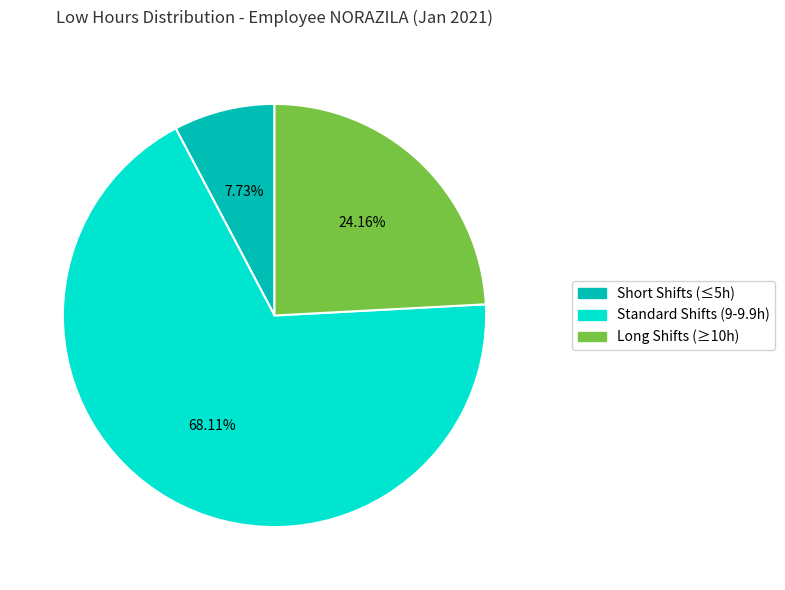

To the nearest percent, what is the average slice percentage?

33%